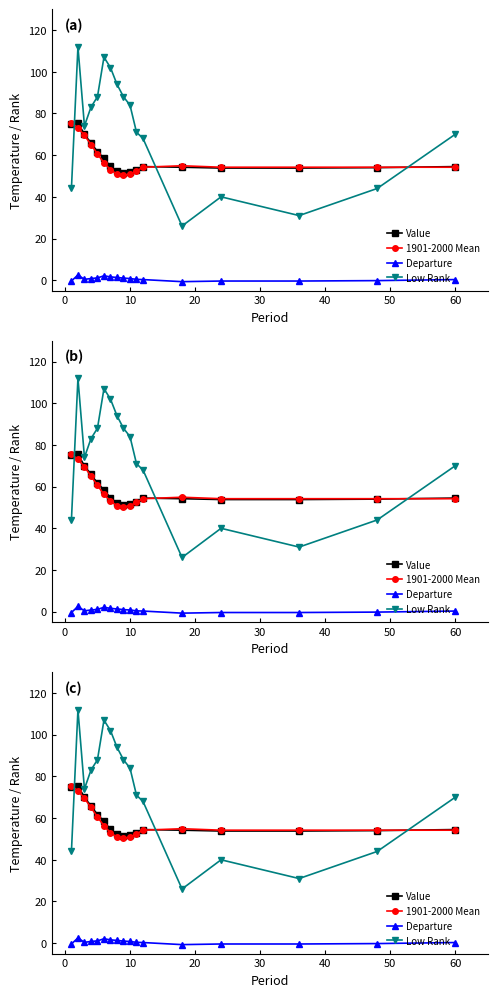

Count the number of categories in the chart.

17